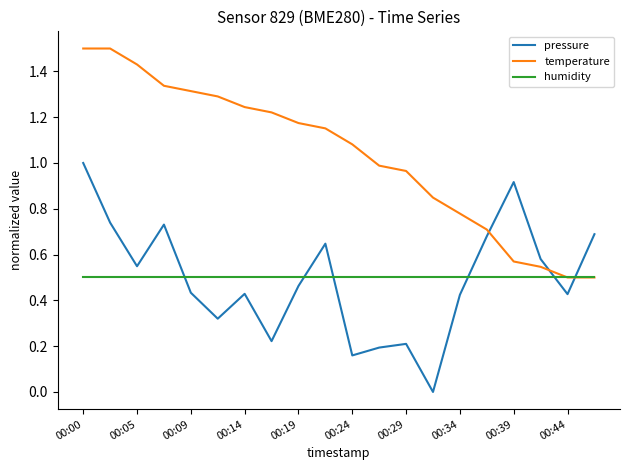

How many lines are shown in the chart?

3